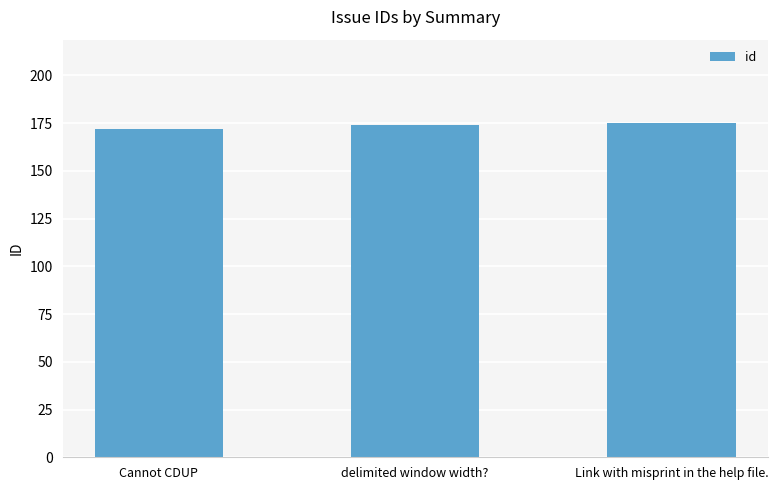

True or false: the data shows 174 at delimited window width?.

True